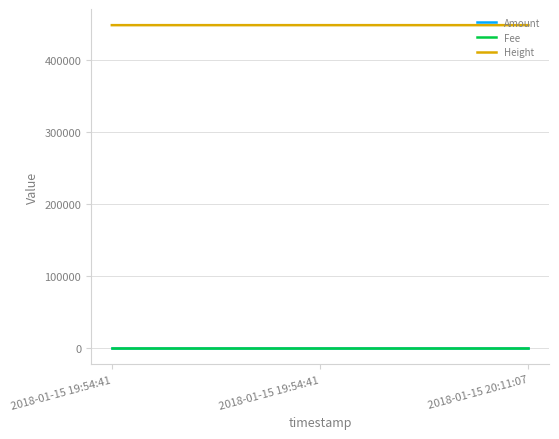

What is the total value across all series at 2018-01-15 19:54:41?

447807